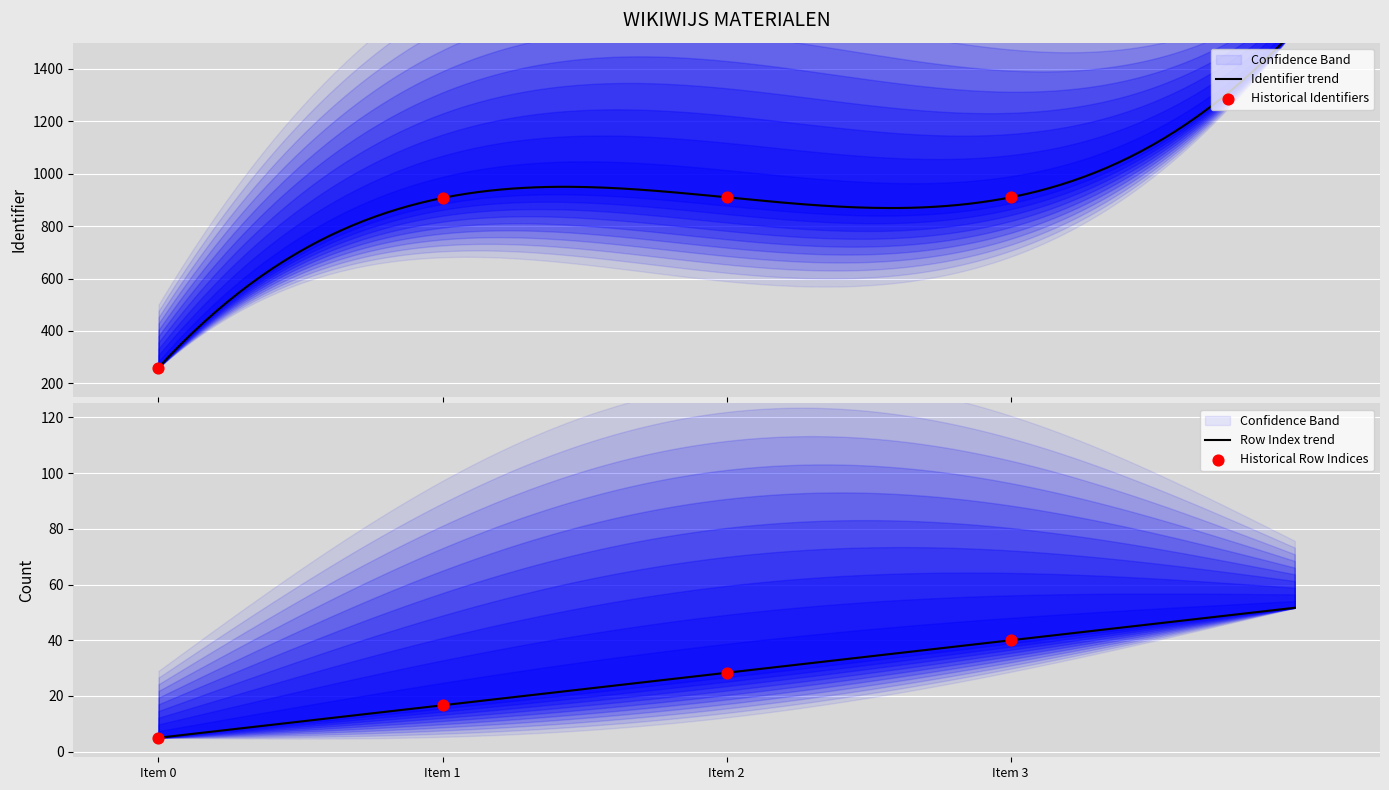

What is the minimum value for Row Index trend?

5.0